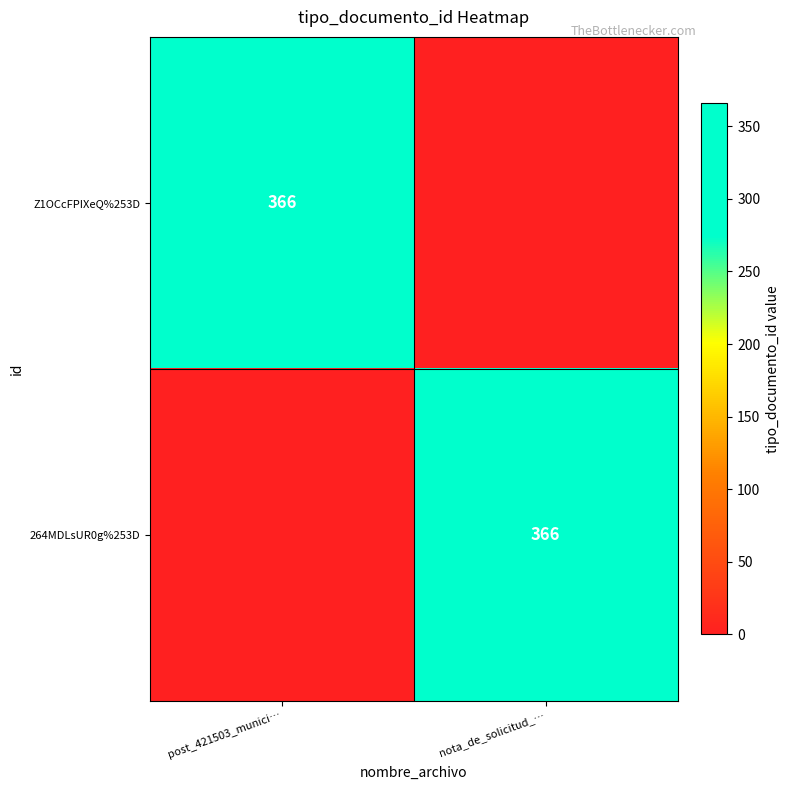

At which category does the chart reach its peak across all series?

post_421503_munici…